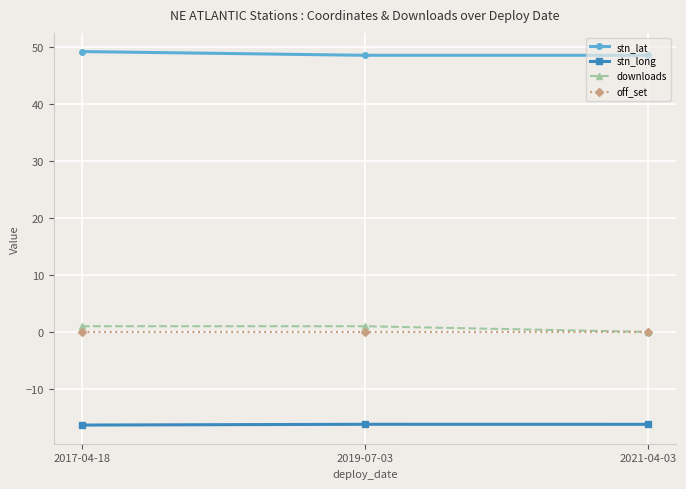

What are all the series names shown in the legend?

stn_lat, stn_long, downloads, off_set